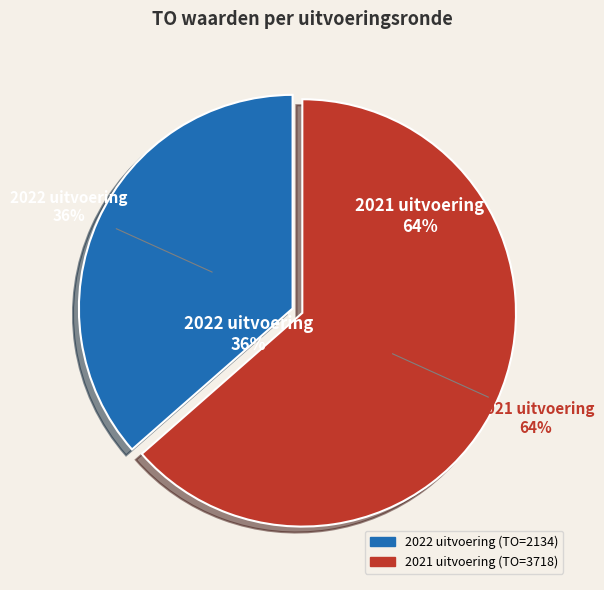

Rank the categories by value from highest to lowest.

2021 uitvoering, 2022 uitvoering